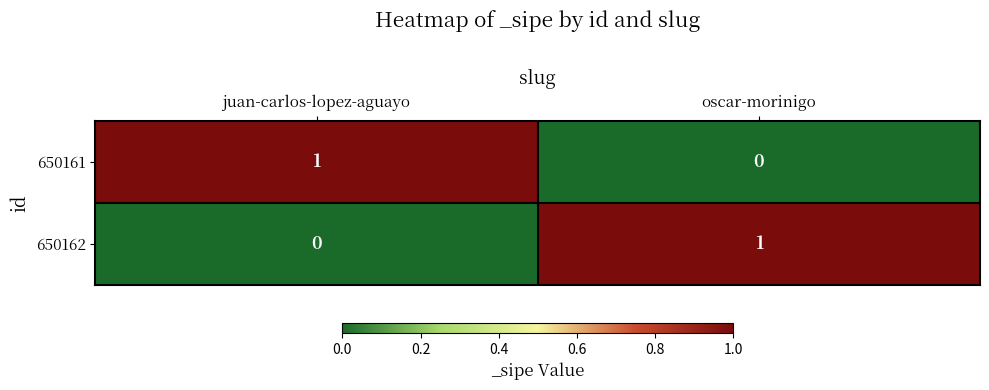

List the labels in order of 650161 value, largest first.

juan-carlos-lopez-aguayo, oscar-morinigo